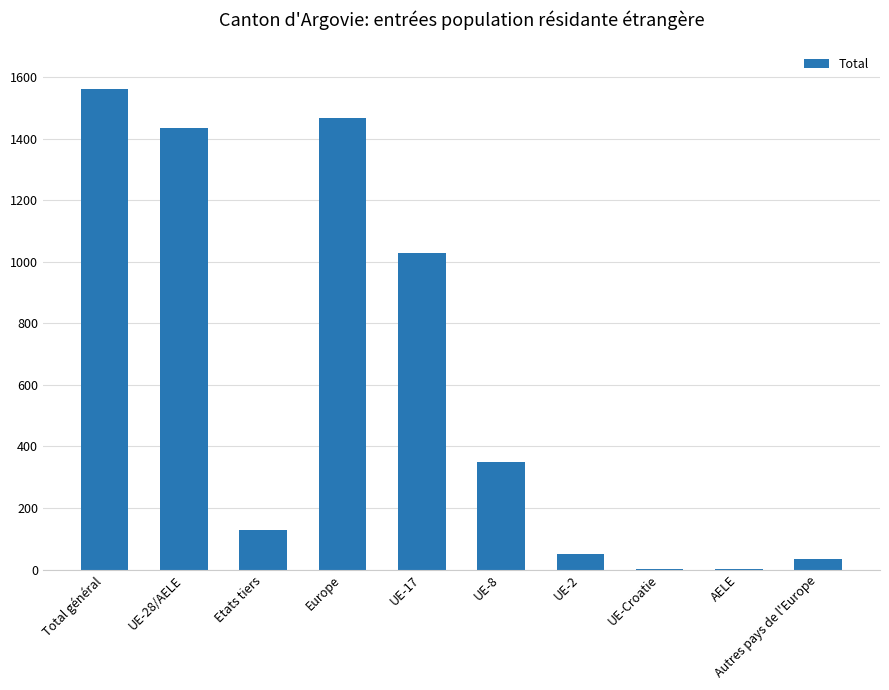

What is the greatest value displayed?

1562